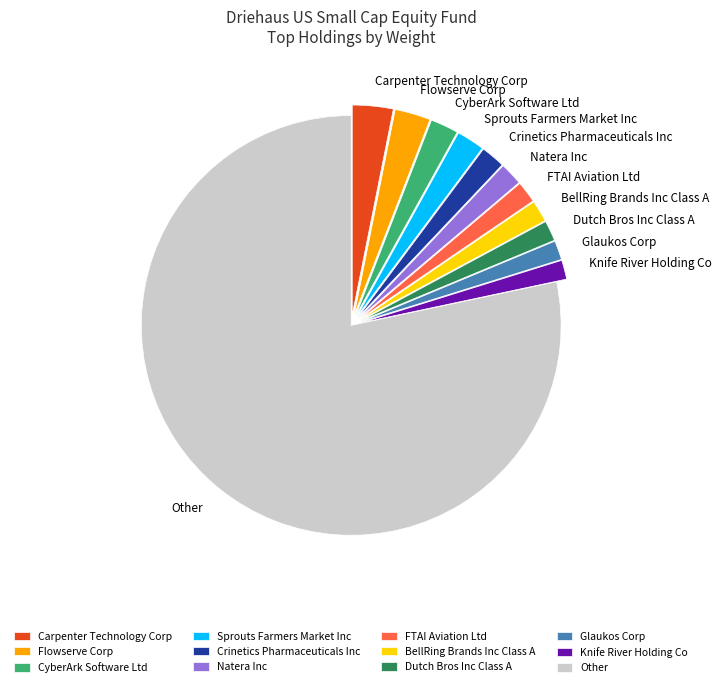

Between Knife River Holding Co and CyberArk Software Ltd, which is larger?

CyberArk Software Ltd